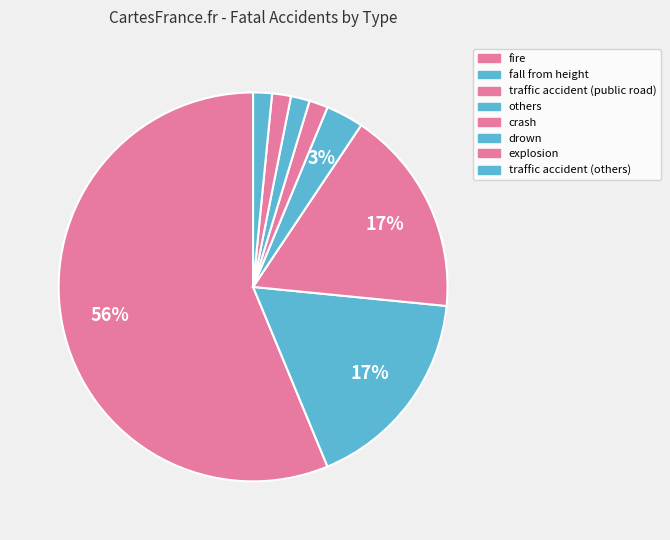

True or false: drown accounts for 10% of the total.

False